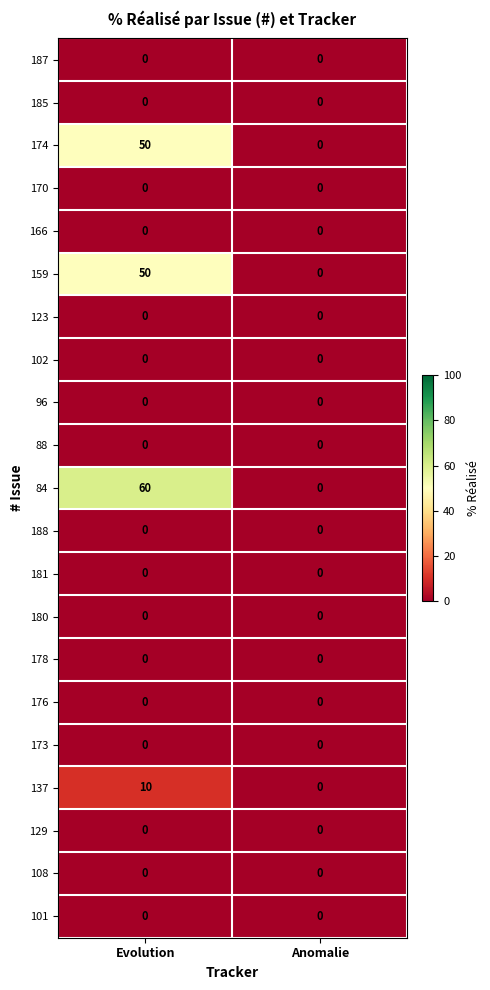

Is it true that 108 equals 0 at Evolution?

True